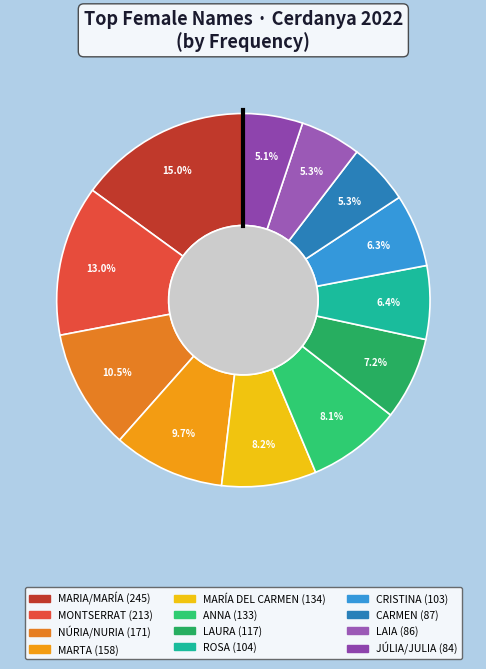

How many segments does this pie chart have?

12